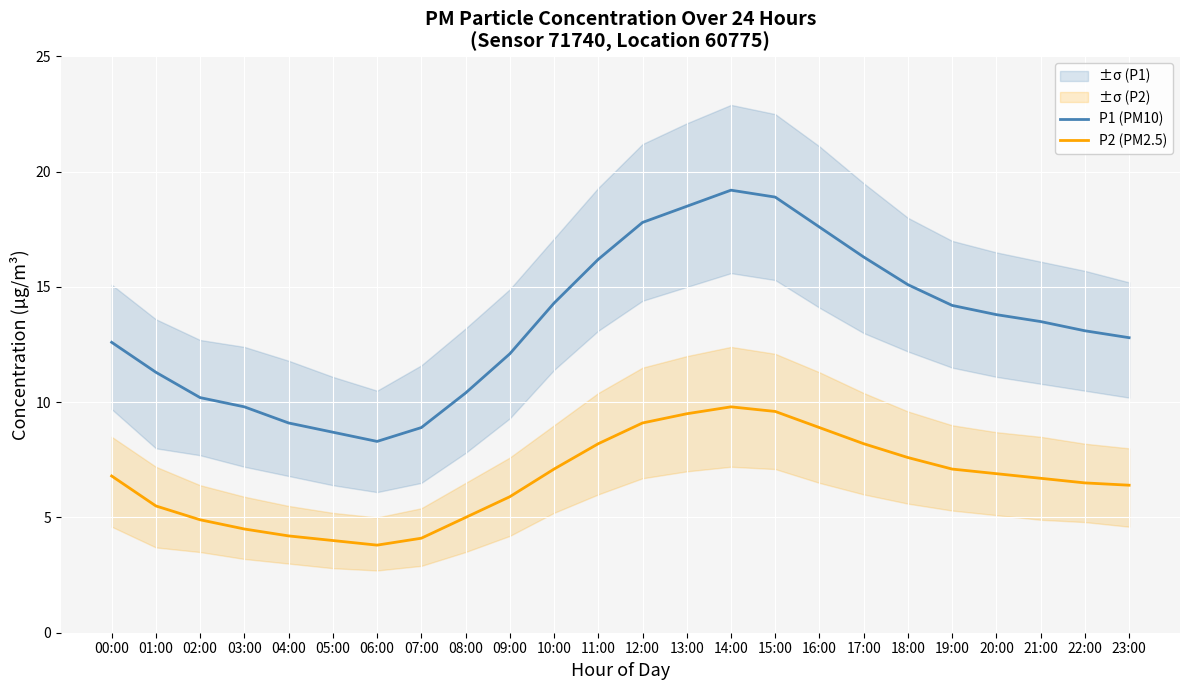

What is the label of the 23rd point from the right?

01:00